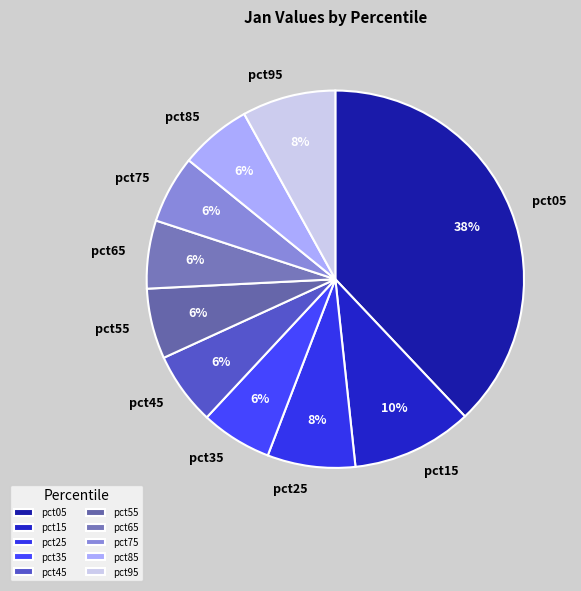

Is the sum of pct95 and pct05 greater than half?

No